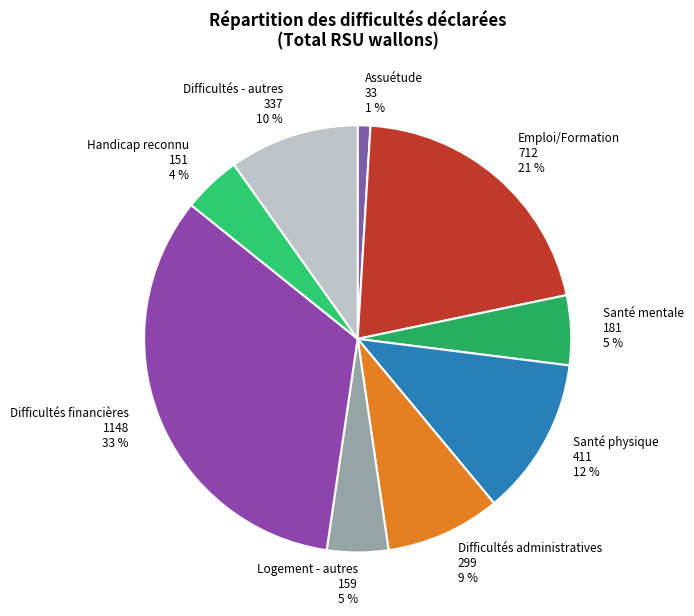

Is there any slice that represents more than half of the pie?

No